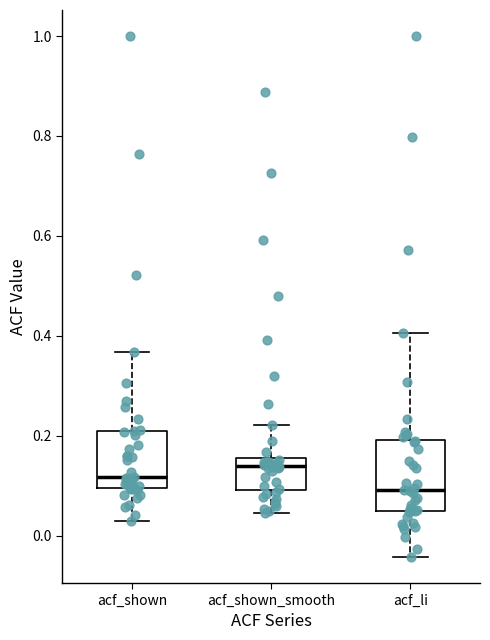

Comparing the boxes themselves (not the whiskers), which one is the tallest?

acf_li